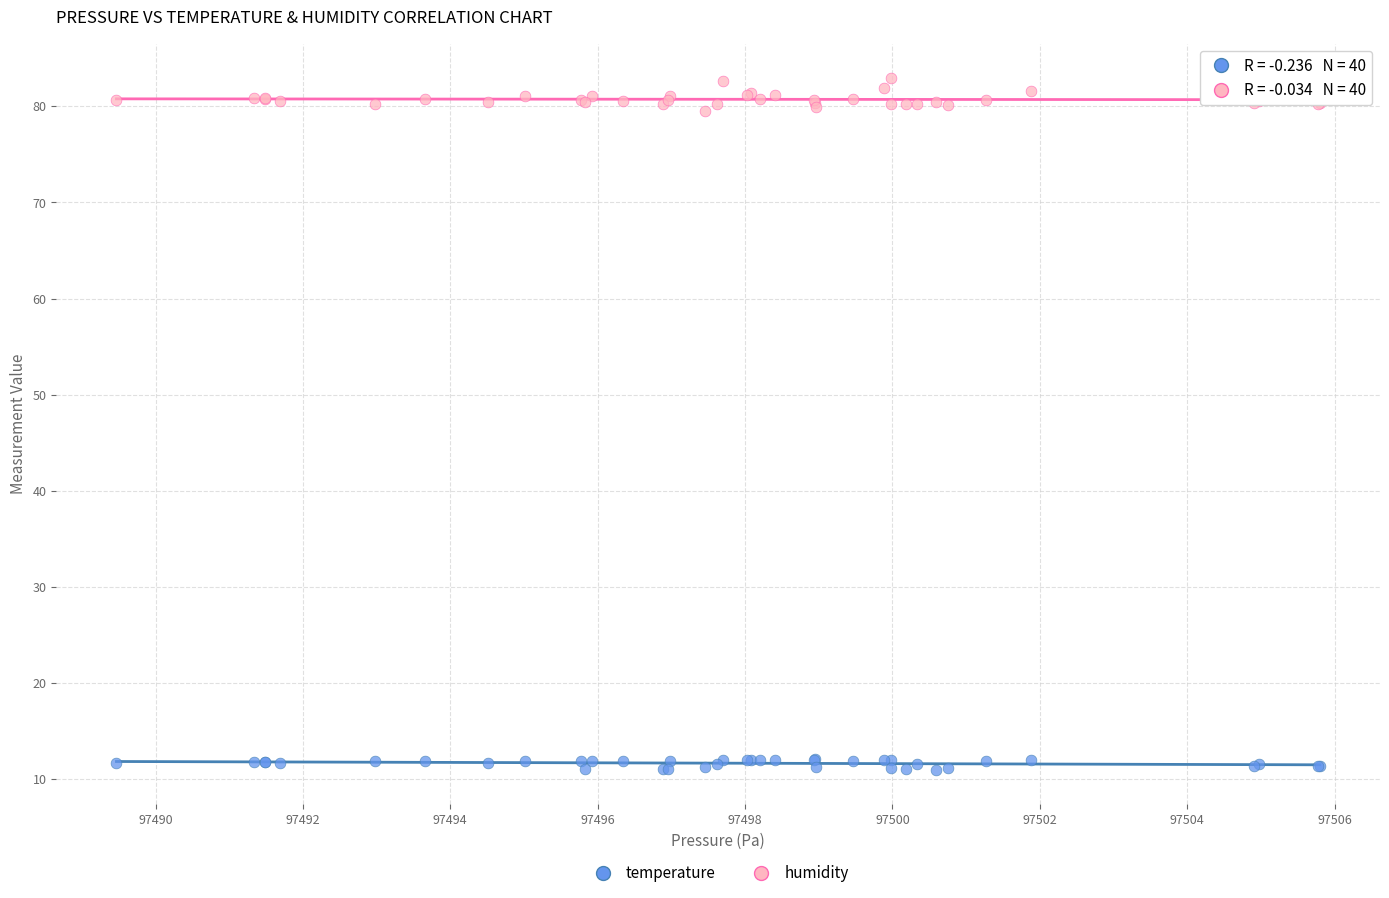

Which series has the largest Y range (max minus min)?

humidity